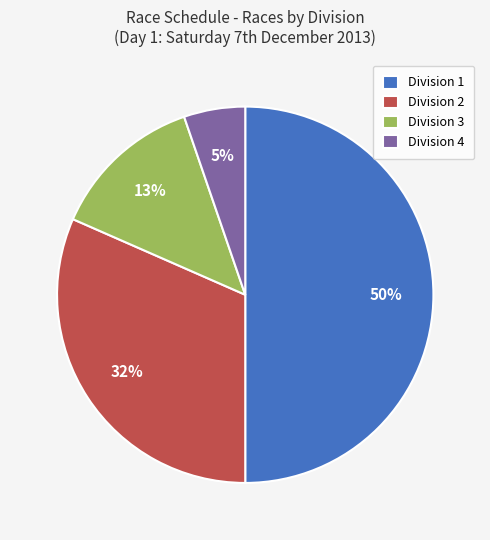

Does Division 3 account for over 50% of the chart?

No